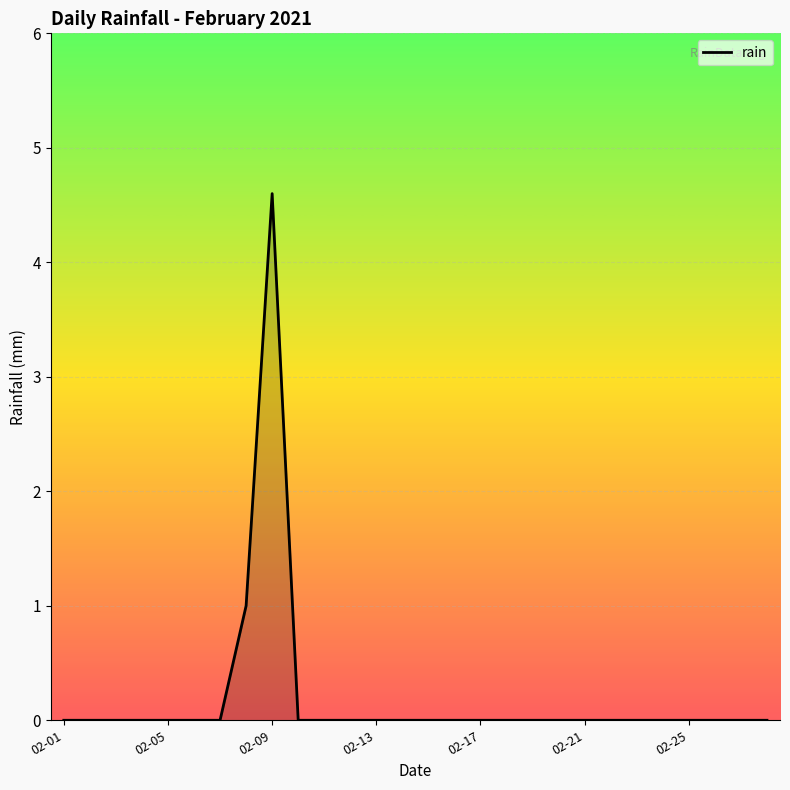

What is the difference between the maximum and minimum values?

4.6